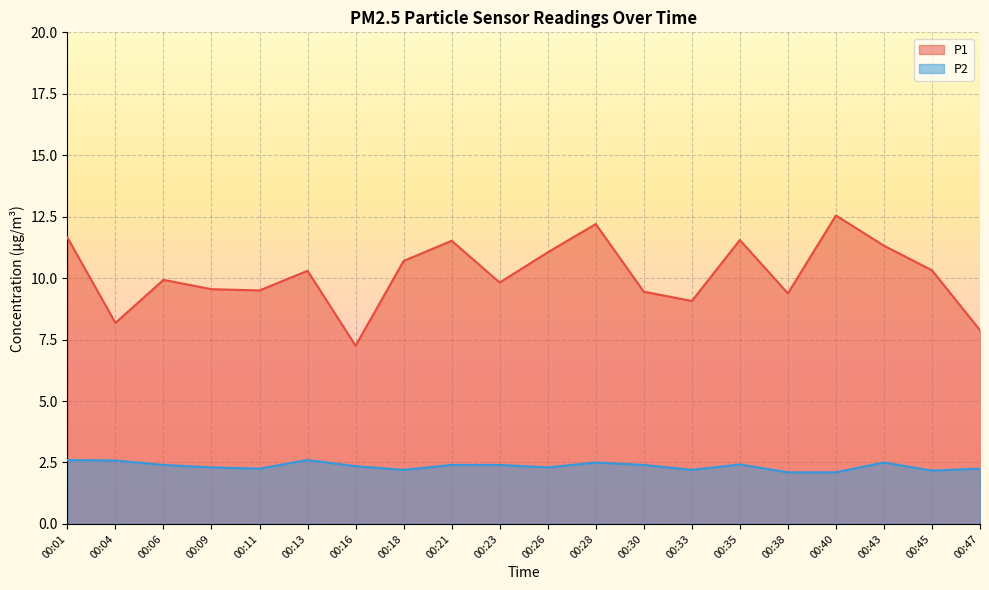

Which series has the largest total across all categories?

P1